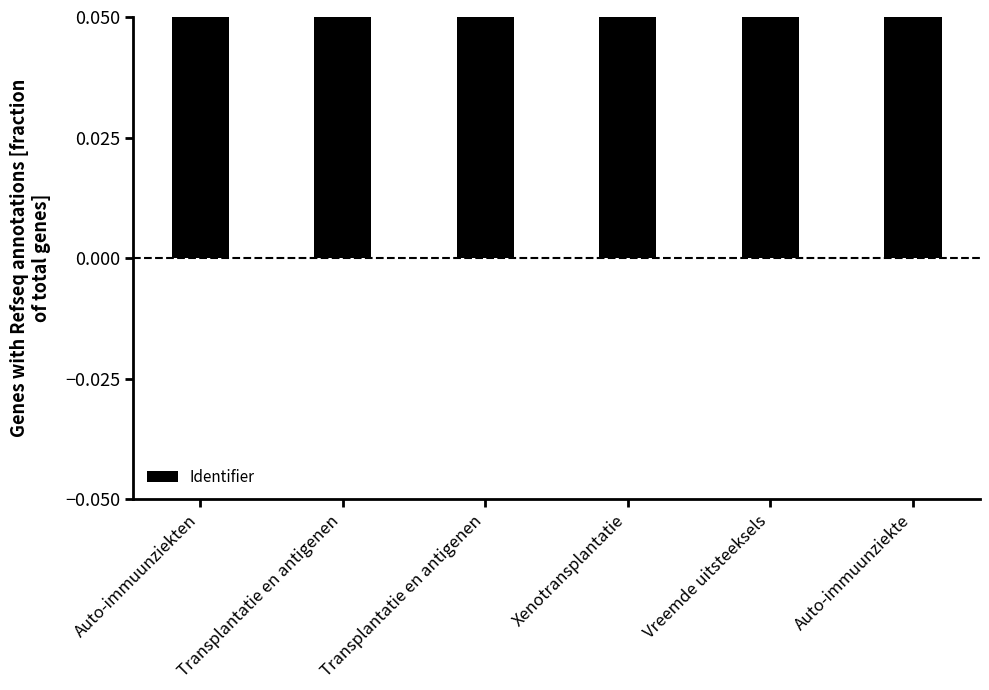

Is it true that the value at Vreemde uitsteeksels is 0.2?

True